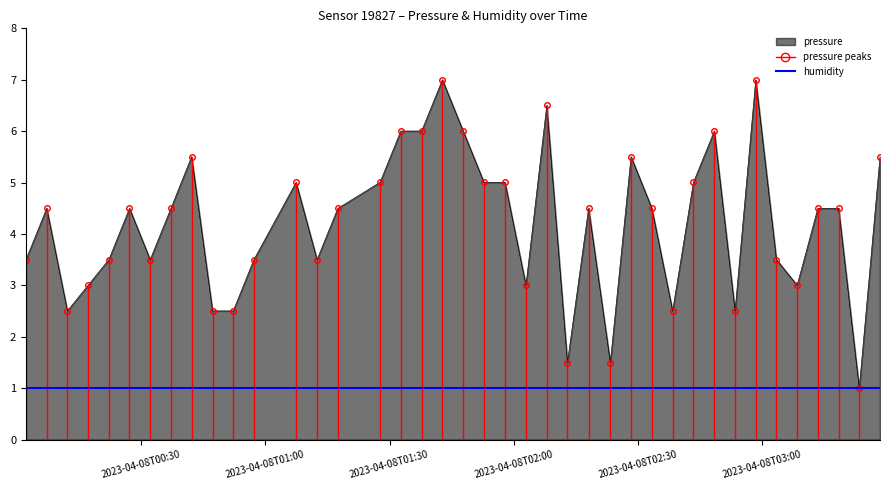

The chart shows a value of 7.4 at 2023-04-08T01:57:55. True or false?

False